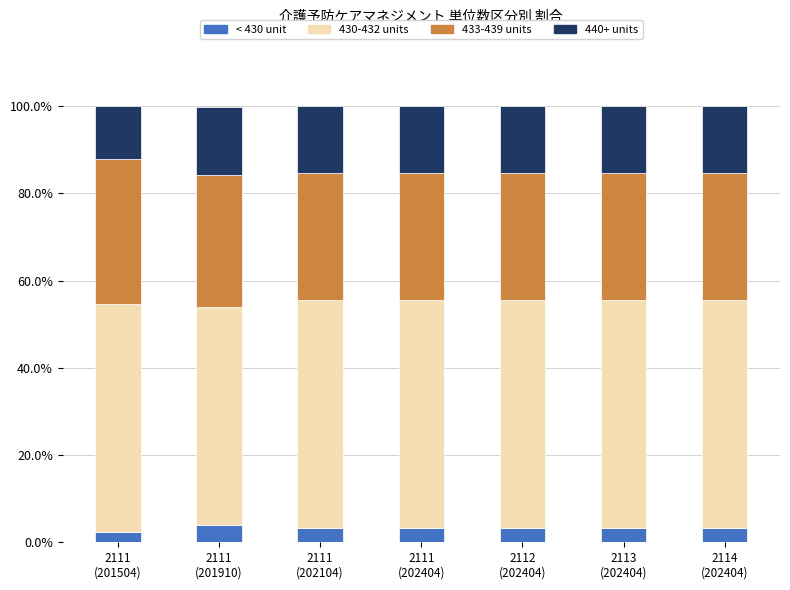

What is the sum of all < 430 unit values?

22.4